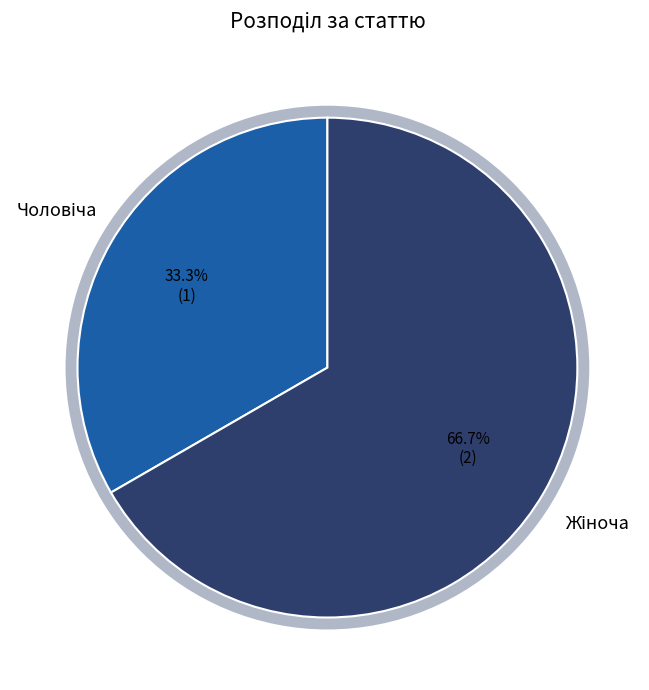

Does any single category account for the majority?

Yes